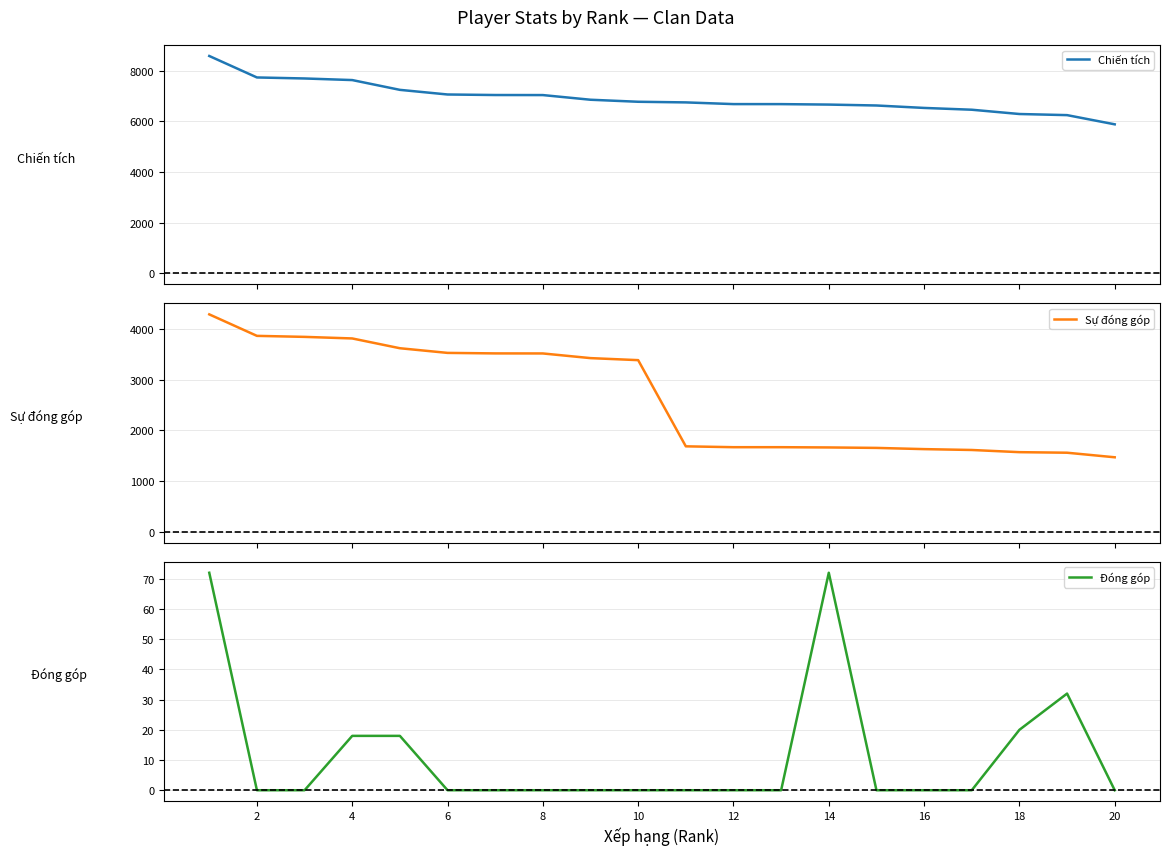

The Đóng góp series shows 34 at 16. True or false?

False